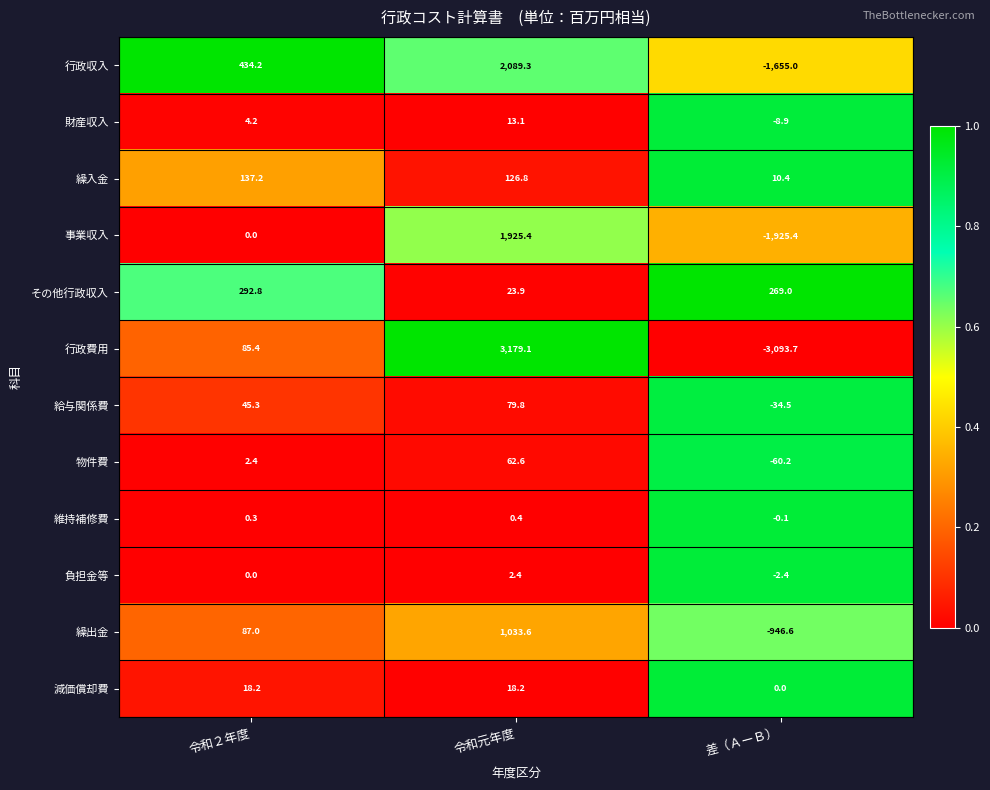

True or false: 減価償却費 has a value of 0.0 at 差（ＡーＢ）.

True